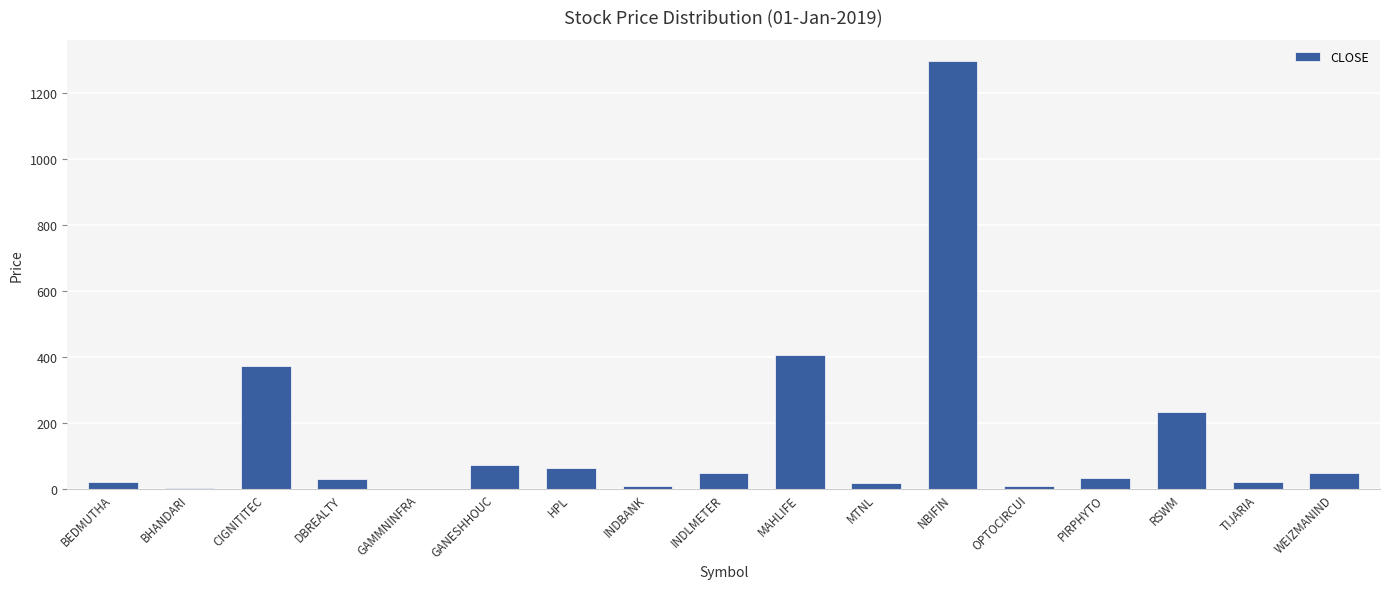

How many series are shown in this chart?

1